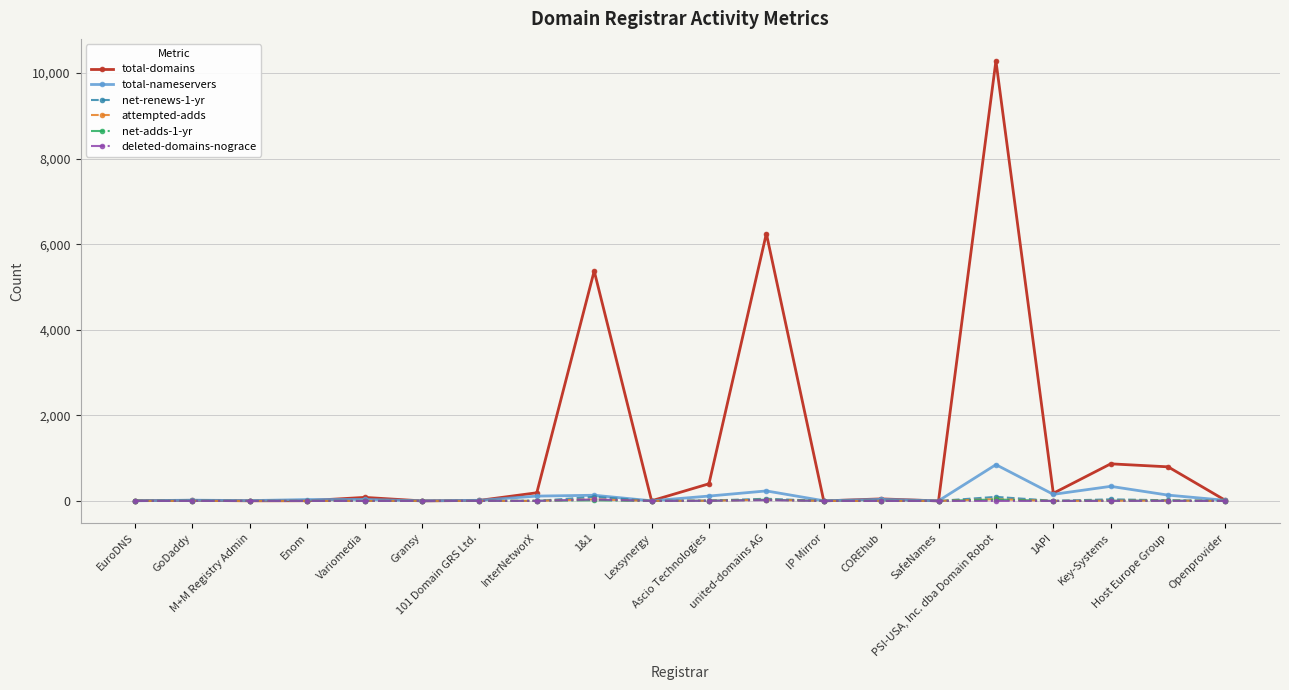

At how many categories does at least one series exceed 297?

6